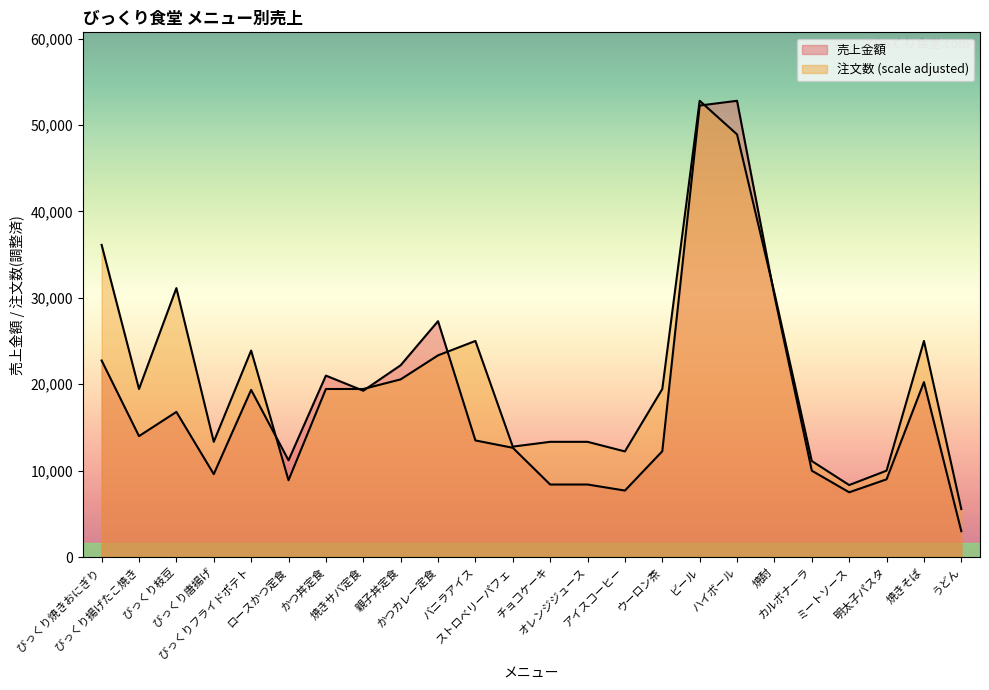

Between オレンジジュース and びっくり唐揚げ, which is larger?

びっくり唐揚げ